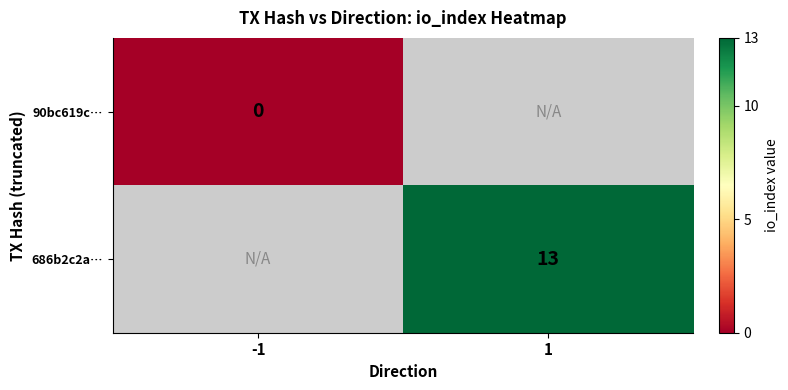

List the series in order of their peak value, lowest first.

90bc619c…, 686b2c2a…